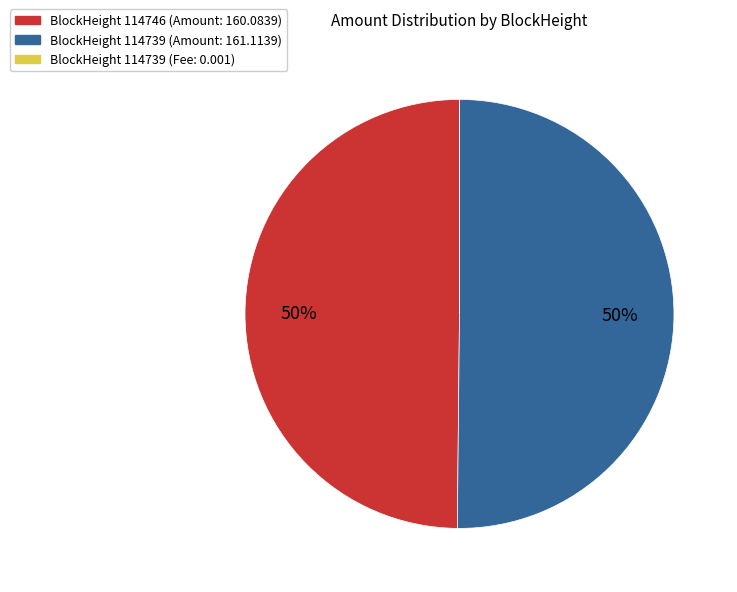

To the nearest percent, what is the difference between the largest and smallest slice percentages?

50%